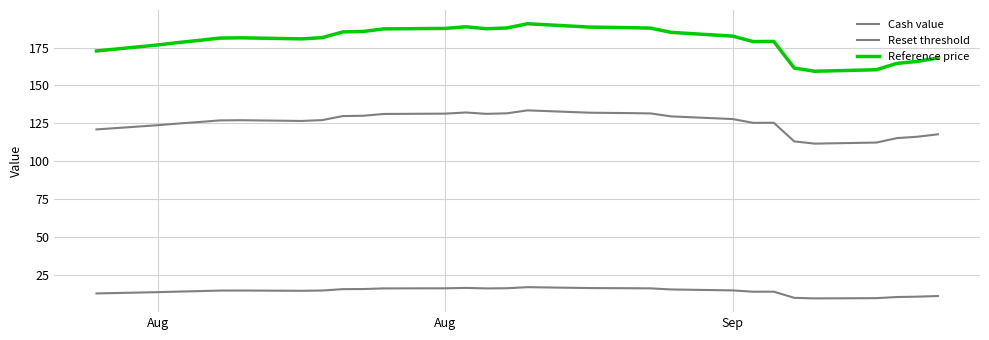

Is this an area chart (filled region under the line)?

No